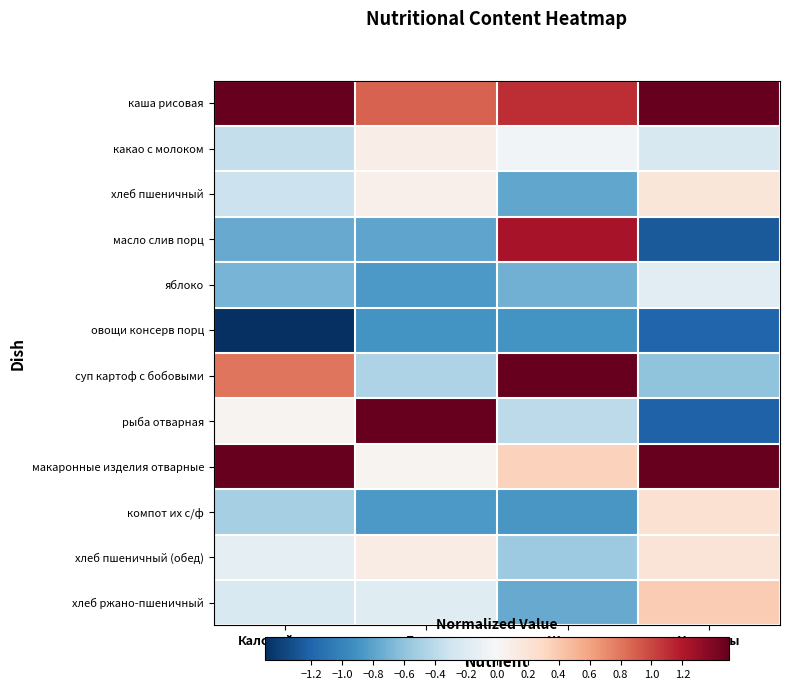

Reading left to right, transcribe all the data shown in this chart.

каша рисовая: Калорийность=2.1	Белки=0.9	Жиры=1.1	Углеводы=1.9
какао с молоком: Калорийность=-0.4	Белки=0.1	Жиры=-0.0	Углеводы=-0.2
хлеб пшеничный: Калорийность=-0.3	Белки=0.1	Жиры=-0.8	Углеводы=0.2
масло слив порц: Калорийность=-0.8	Белки=-0.8	Жиры=1.2	Углеводы=-1.3
яблоко: Калорийность=-0.7	Белки=-0.9	Жиры=-0.7	Углеводы=-0.2
овощи консерв порц: Калорийность=-1.6	Белки=-0.9	Жиры=-0.9	Углеводы=-1.2
суп картоф с бобовыми: Калорийность=0.8	Белки=-0.5	Жиры=2.3	Углеводы=-0.6
рыба отварная: Калорийность=0.0	Белки=2.8	Жиры=-0.4	Углеводы=-1.2
макаронные изделия отварные: Калорийность=1.7	Белки=0.0	Жиры=0.3	Углеводы=1.8
компот их с/ф: Калорийность=-0.5	Белки=-0.9	Жиры=-0.9	Углеводы=0.2
хлеб пшеничный (обед): Калорийность=-0.1	Белки=0.1	Жиры=-0.5	Углеводы=0.2
хлеб ржано-пшеничный: Калорийность=-0.2	Белки=-0.2	Жиры=-0.8	Углеводы=0.4